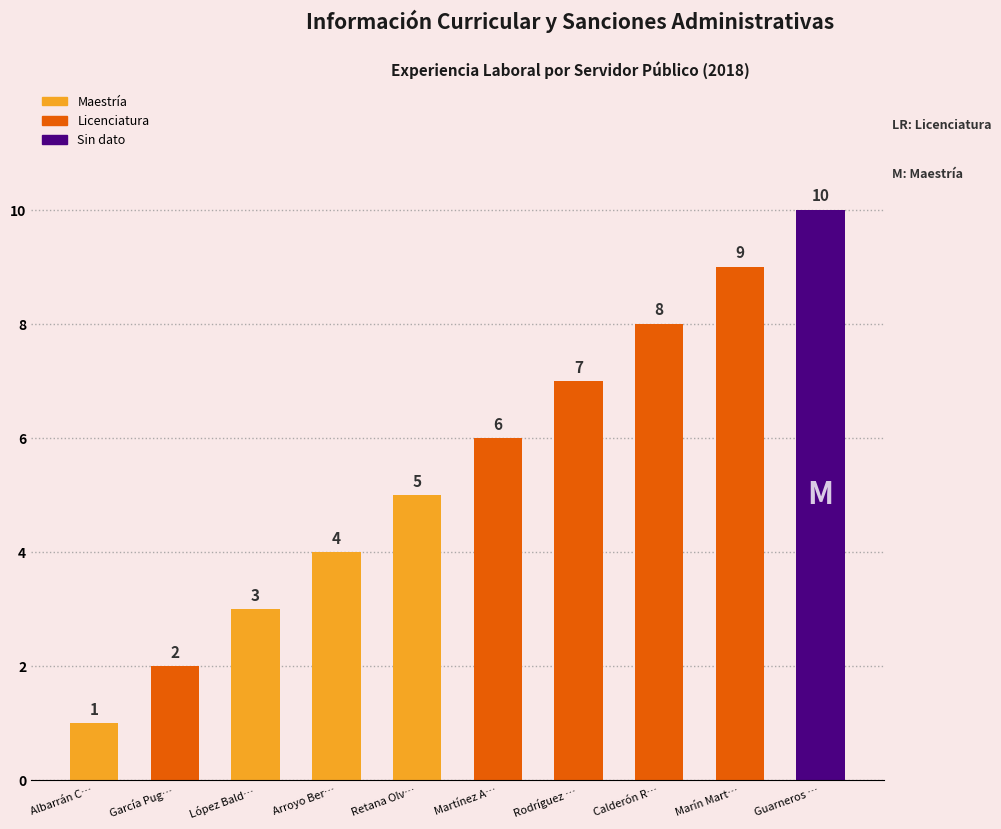

Which label corresponds to the largest value in the chart?

Guarneros …